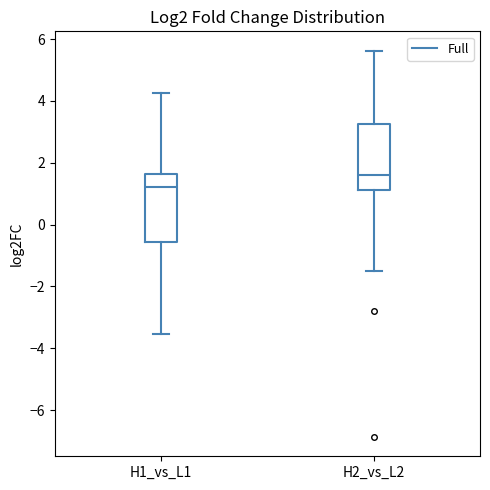

Reading left to right, read every box against the y-axis: the position of its median line, the range the box covers, and the ends of its whiskers. The values are not printed on the chart, so give them approximately, as read against the axis.

H1_vs_L1: median 1.2, box -0.6 to 1.6, whiskers -3.6 to 4.2
H2_vs_L2: median 1.6, box 1.2 to 3.2, whiskers -1.4 to 5.6